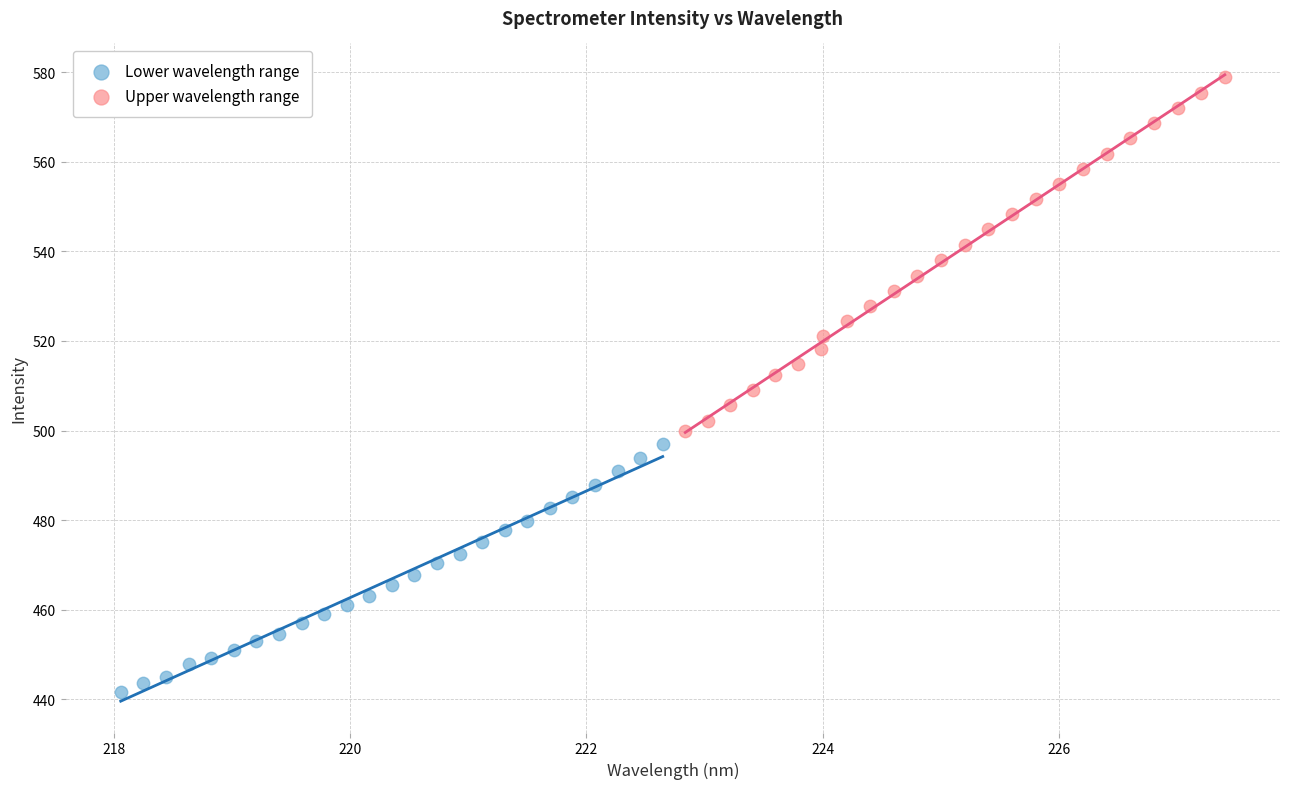

Which series reaches the maximum Y coordinate?

Upper wavelength range